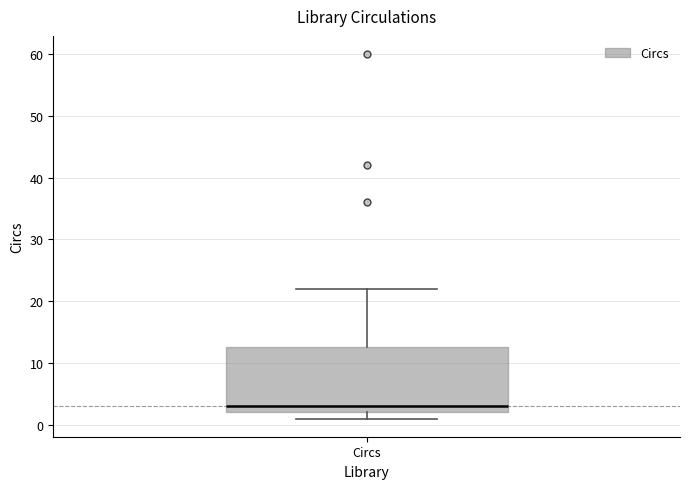

Read this box plot against the y-axis: the position of the median line, the range covered by the box, and the ends of both whiskers. The values are not printed on the chart, so give them approximately, as read against the axis.

median 3, box 2 to 13, whiskers 1 to 22